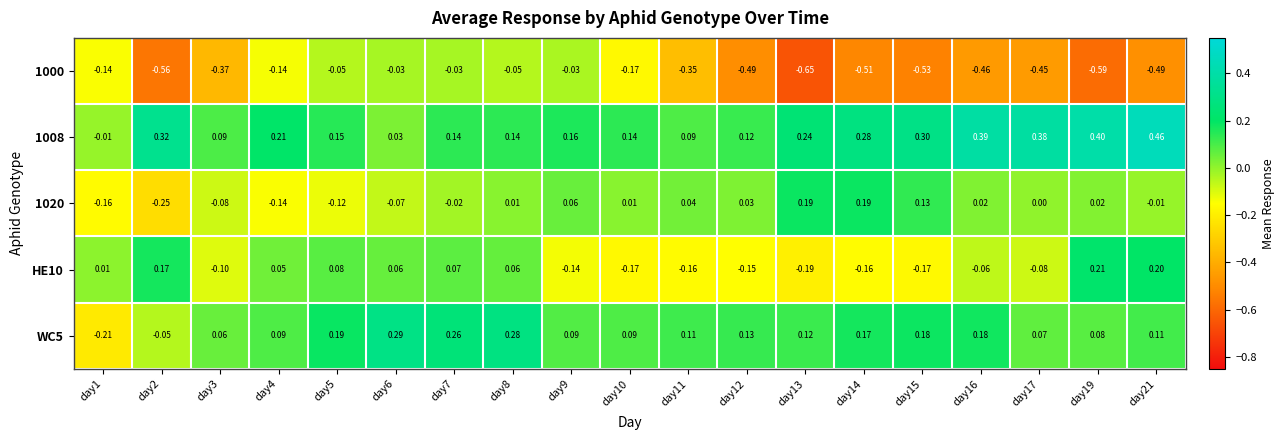

Rank the series by their maximum value, from highest to lowest.

1008, WC5, HE10, 1020, 1000